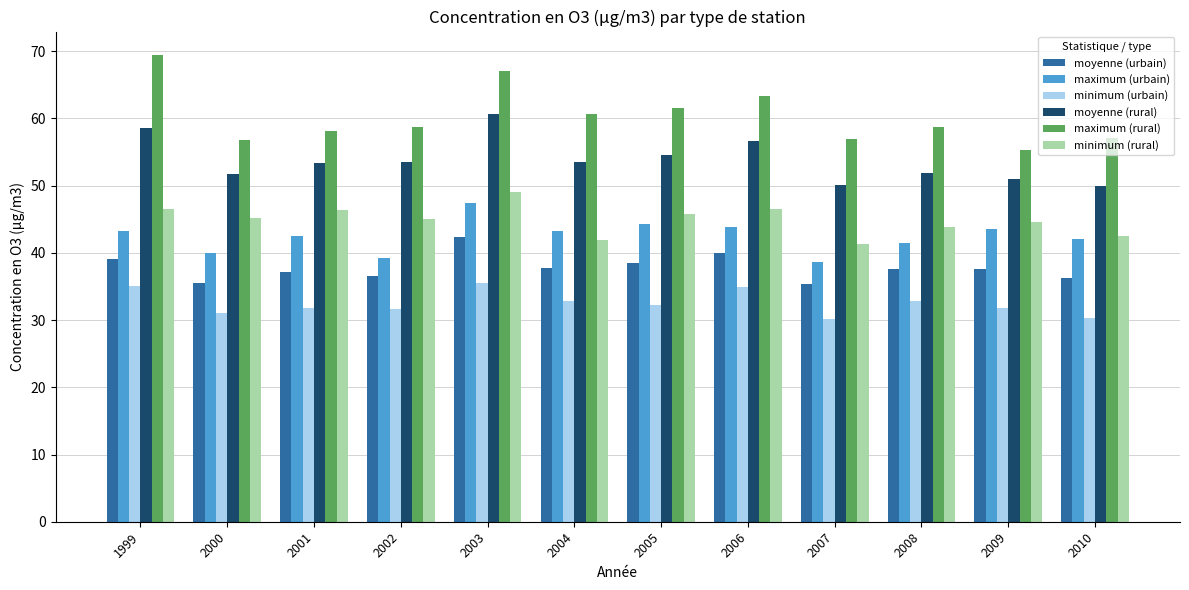

How many data points in moyenne (rural) are above 53?

7